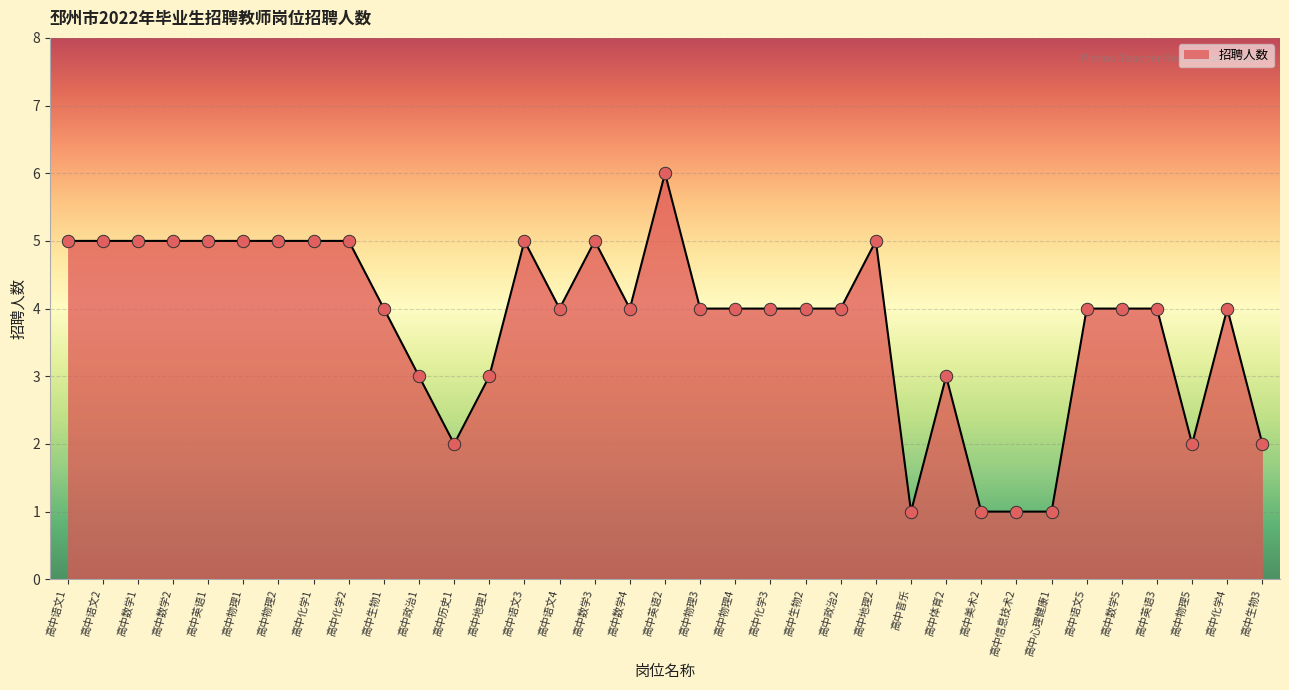

Which has a higher value, 高中政治2 or 高中语文2?

高中语文2